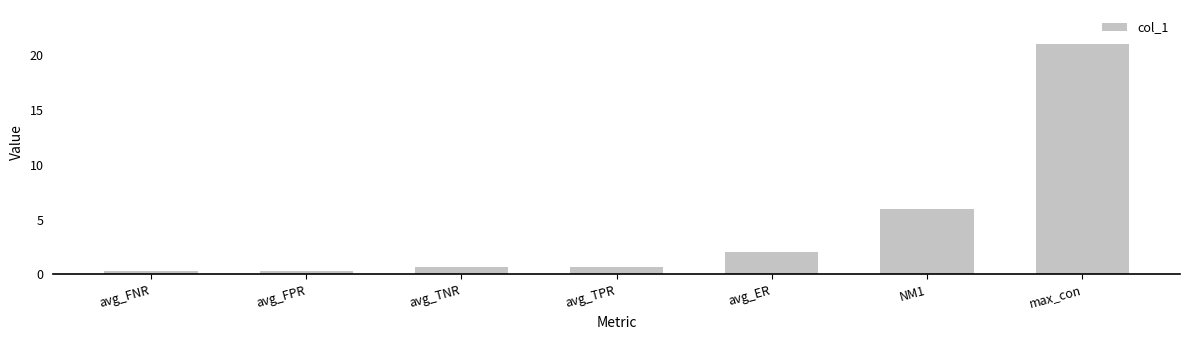

Count the number of data series in this chart.

1